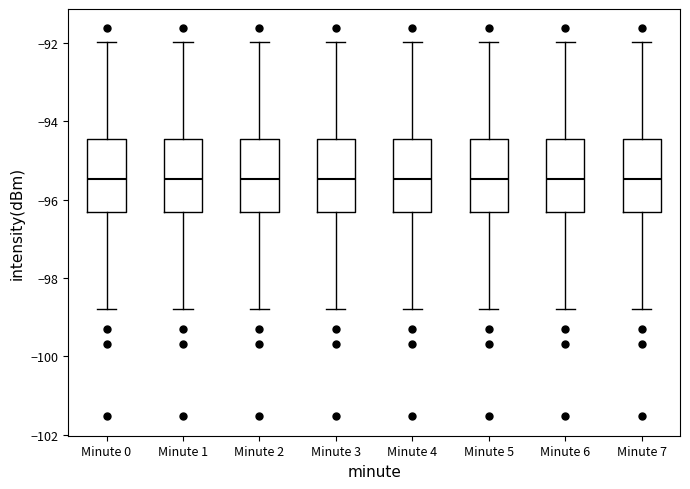

Reading left to right, read every box against the y-axis: the position of its median line, the range the box covers, and the ends of its whiskers. The values are not printed on the chart, so give them approximately, as read against the axis.

Minute 0: median -95.4, box -96.4 to -94.4, whiskers -98.8 to -92.0
Minute 1: median -95.4, box -96.4 to -94.4, whiskers -98.8 to -92.0
Minute 2: median -95.4, box -96.4 to -94.4, whiskers -98.8 to -92.0
Minute 3: median -95.4, box -96.4 to -94.4, whiskers -98.8 to -92.0
Minute 4: median -95.4, box -96.4 to -94.4, whiskers -98.8 to -92.0
Minute 5: median -95.4, box -96.4 to -94.4, whiskers -98.8 to -92.0
Minute 6: median -95.4, box -96.4 to -94.4, whiskers -98.8 to -92.0
Minute 7: median -95.4, box -96.4 to -94.4, whiskers -98.8 to -92.0